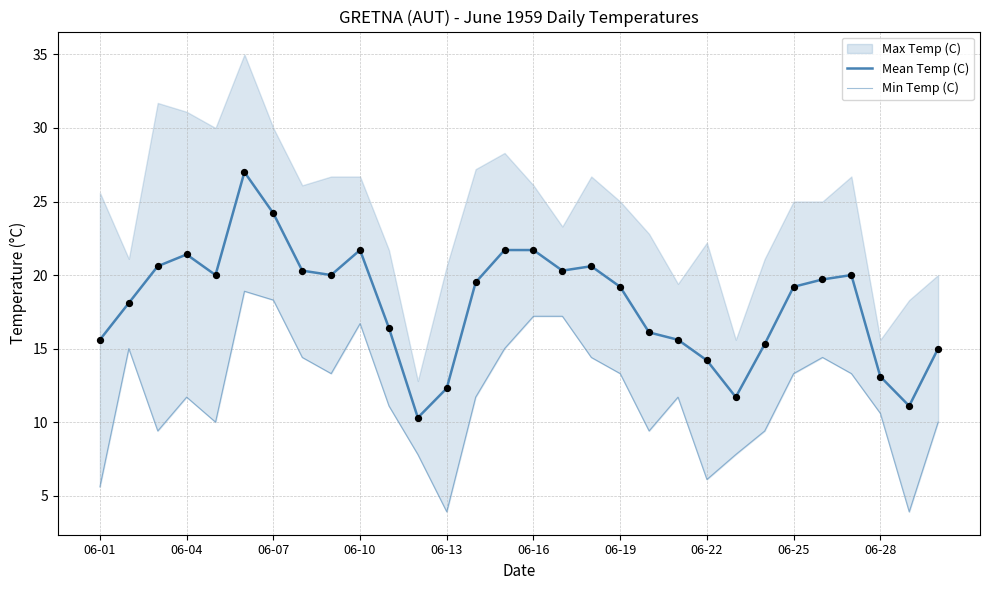

Which series contains the lowest Y value?

Min Temp (C)